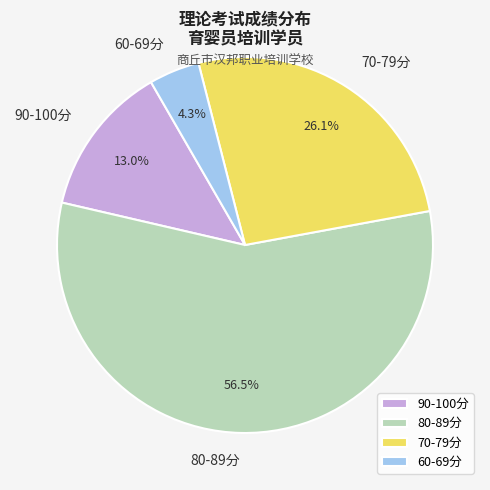

Combined, what portion of the pie is 70-79分 and 60-69分?

30.4%